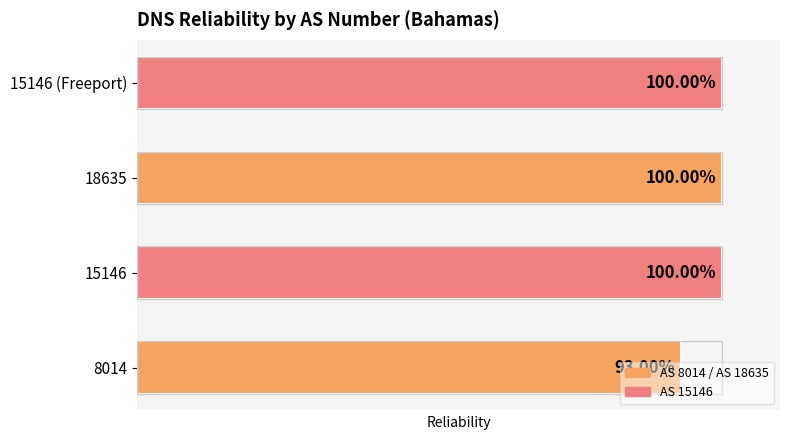

What is the smallest value displayed?

0.9